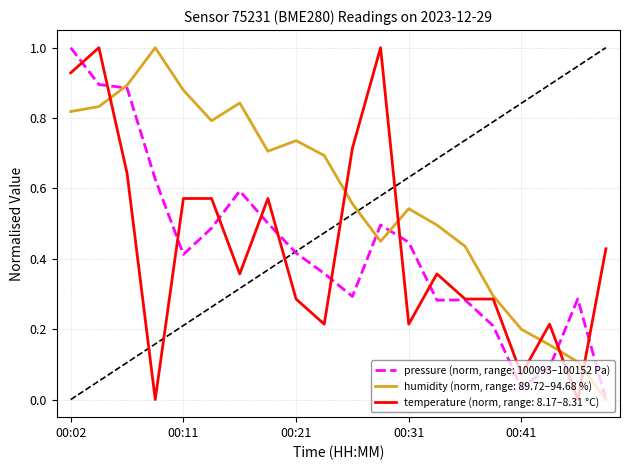

What is the greatest value displayed?

1.0